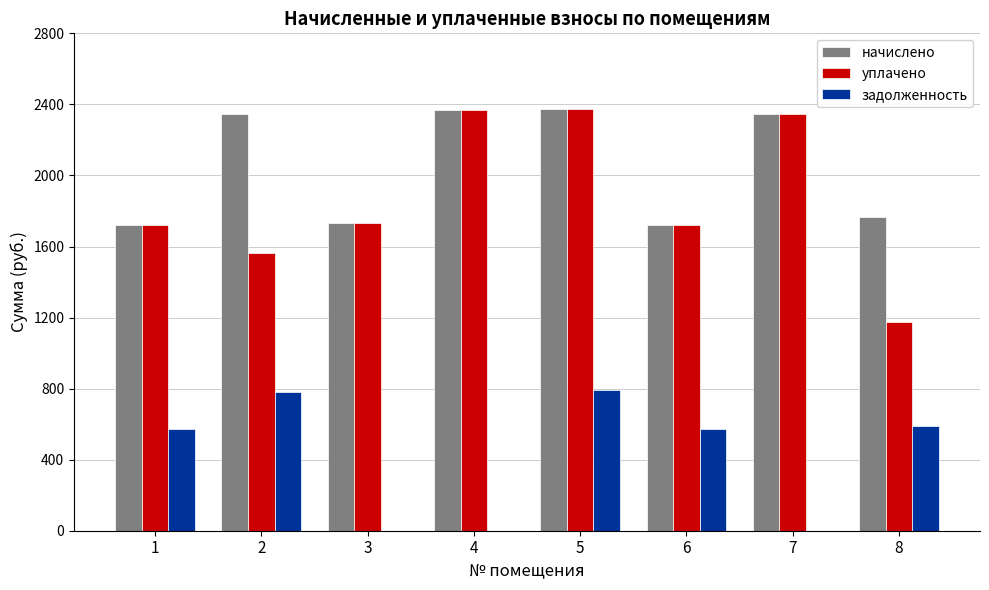

How many series are shown in this chart?

3